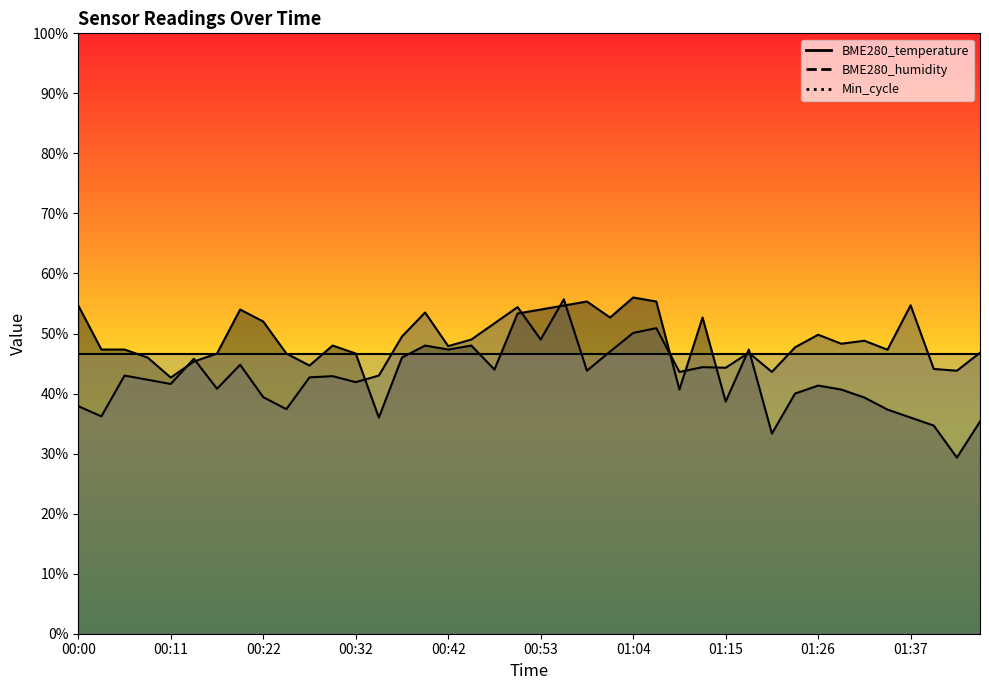

The value of BME280_humidity at 00:24 is 25.3. True or false?

False